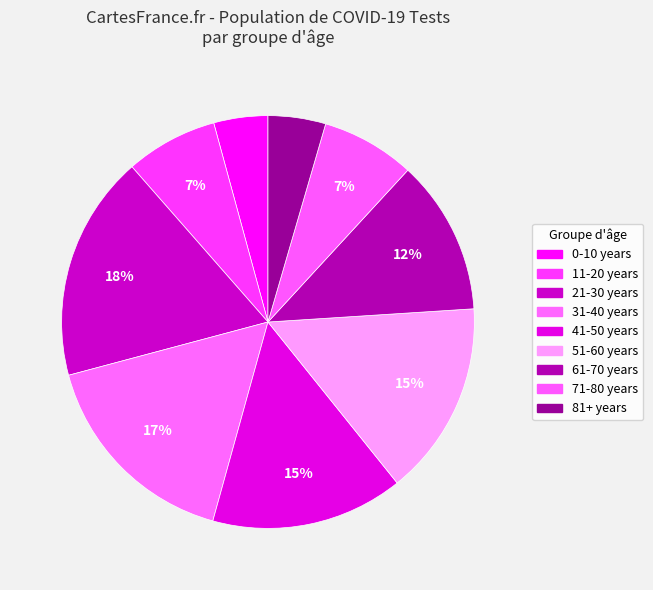

To the nearest percent, what portion does 21-30 years represent?

18%